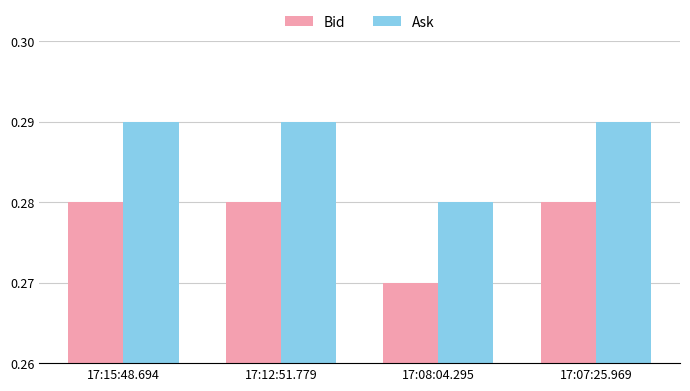

List the series in order of their overall mean, lowest first.

Bid, Ask